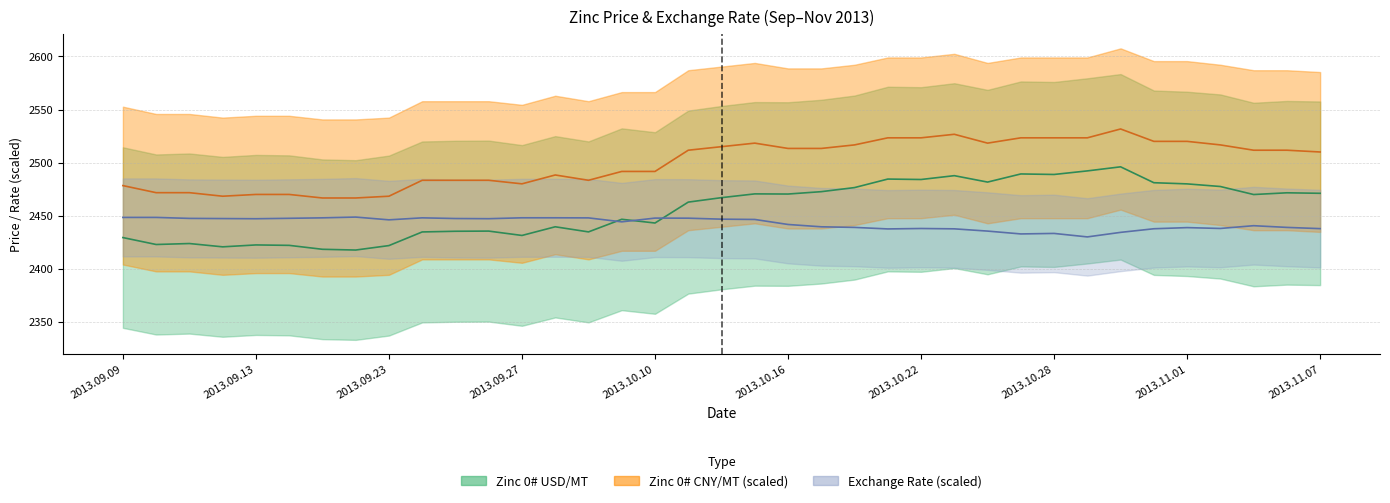

Which series changed the most between 2013.09.26 and 2013.10.15?

Zinc 0# USD/MT